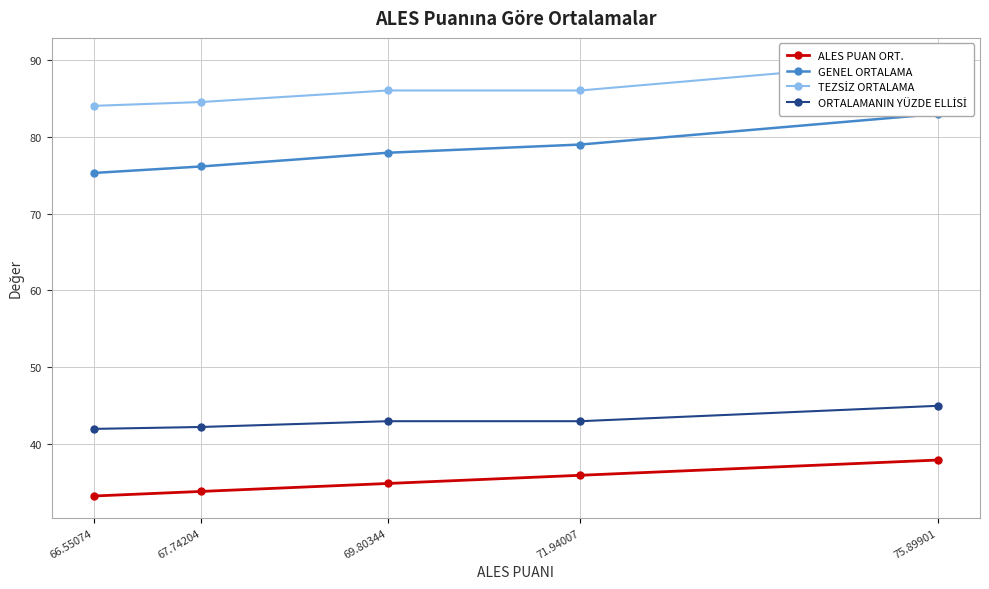

What is the lowest value of the ALES PUAN ORT. series?

33.3